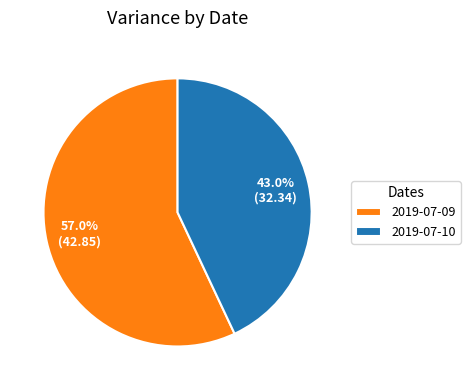

The 2019-07-10 slice represents 36% of the pie. True or false?

False